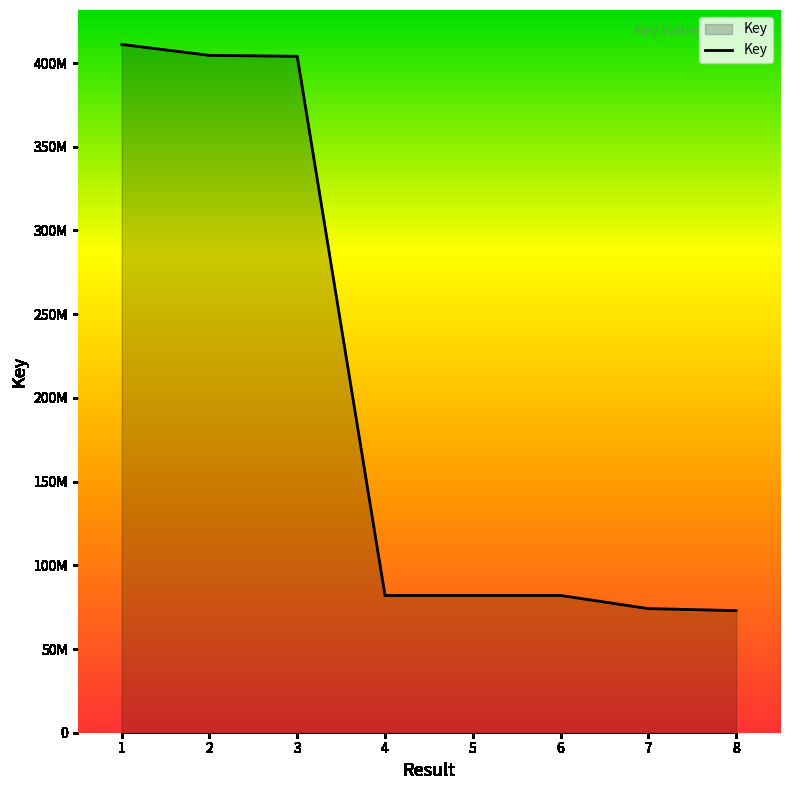

What is the value of the 7th point from the left?

74134791